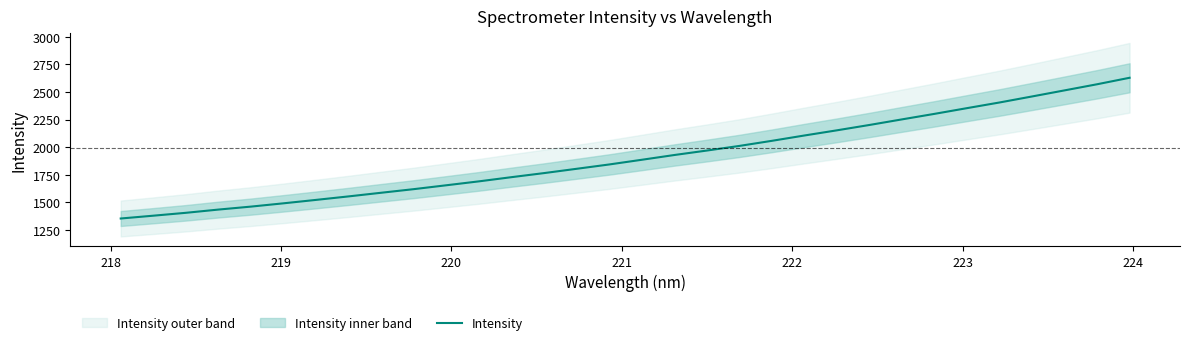

What is the minimum value for Intensity?

1354.9